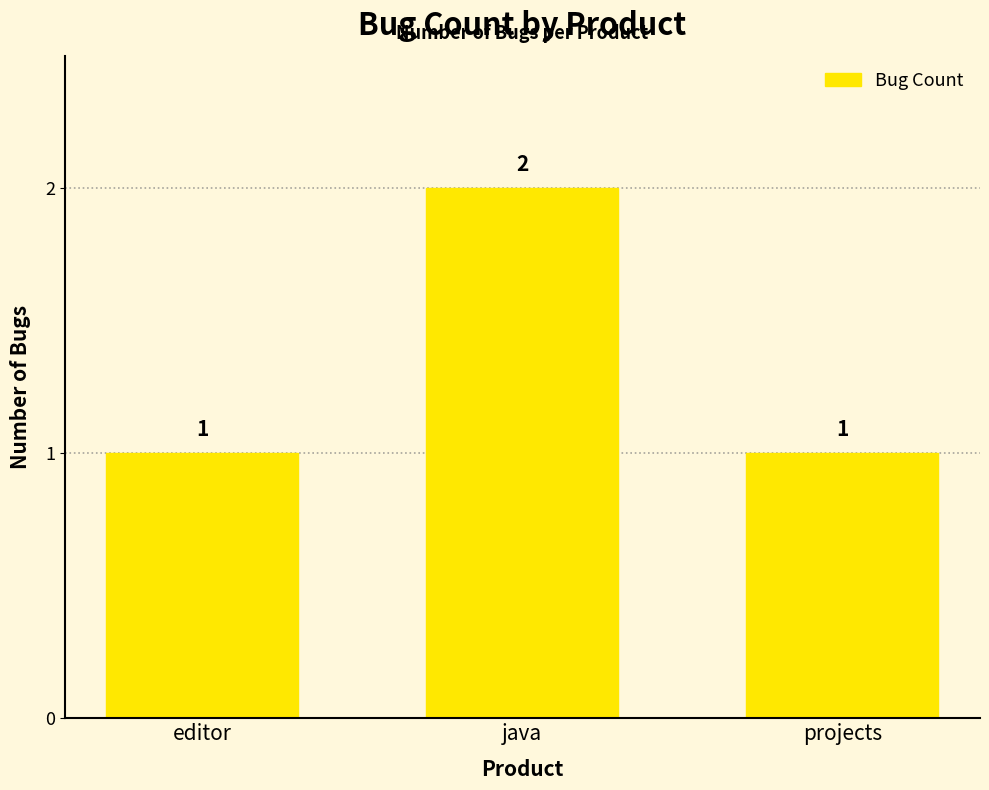

How many data points does each series have?

3